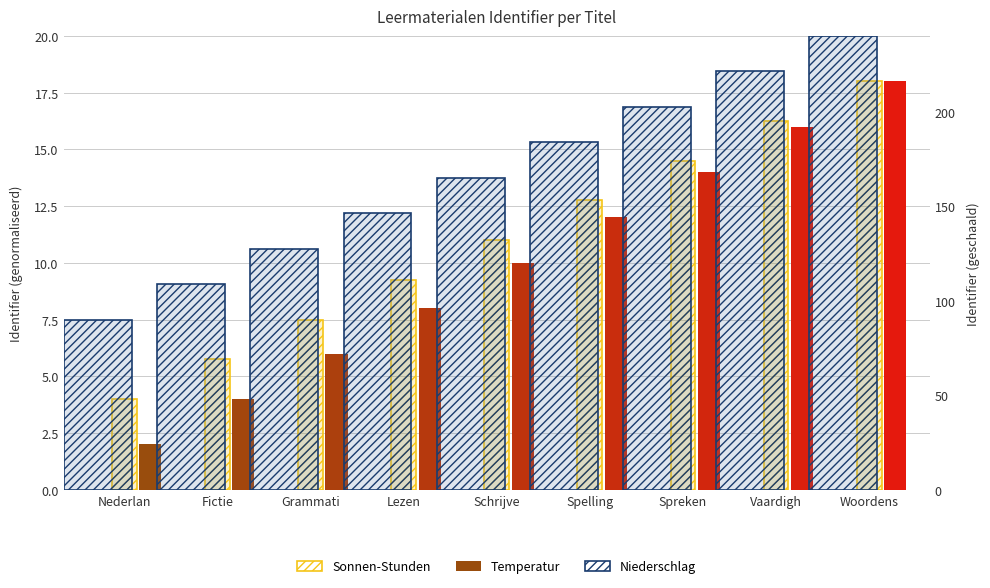

How many data points in Sonnen-Stunden are less than 11?

4